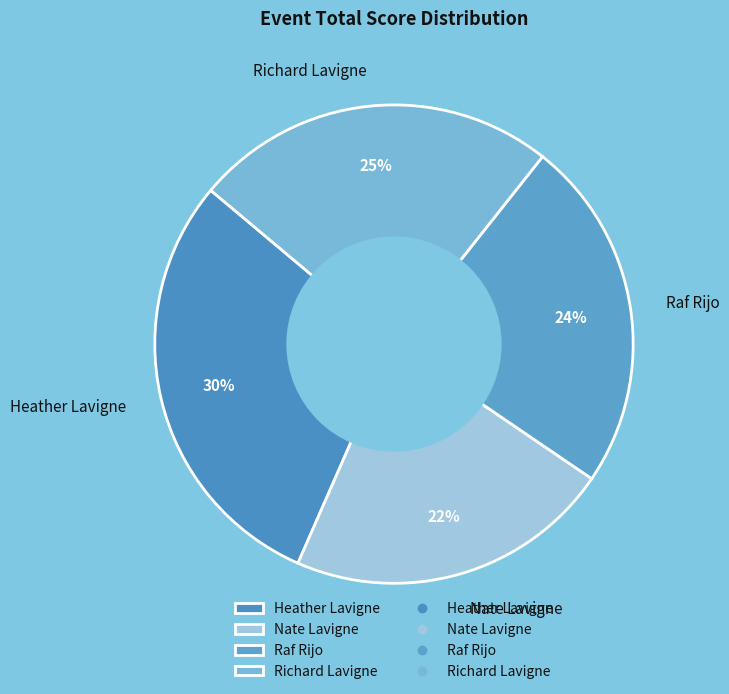

Do Richard Lavigne and Raf Rijo together represent more than half of the pie?

No